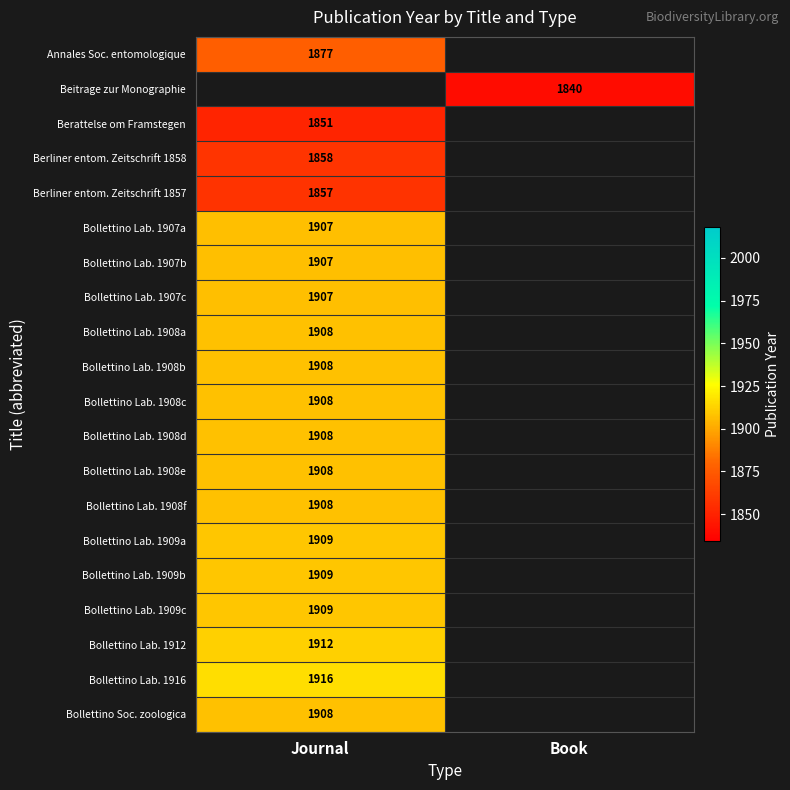

The value of Beitrage zur Monographie at Book is 1840. True or false?

True